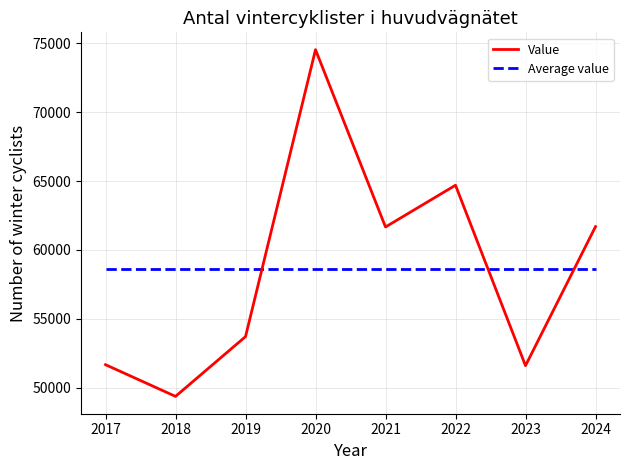

What is the difference between the maximum and second lowest values in the Value series?

22948.0